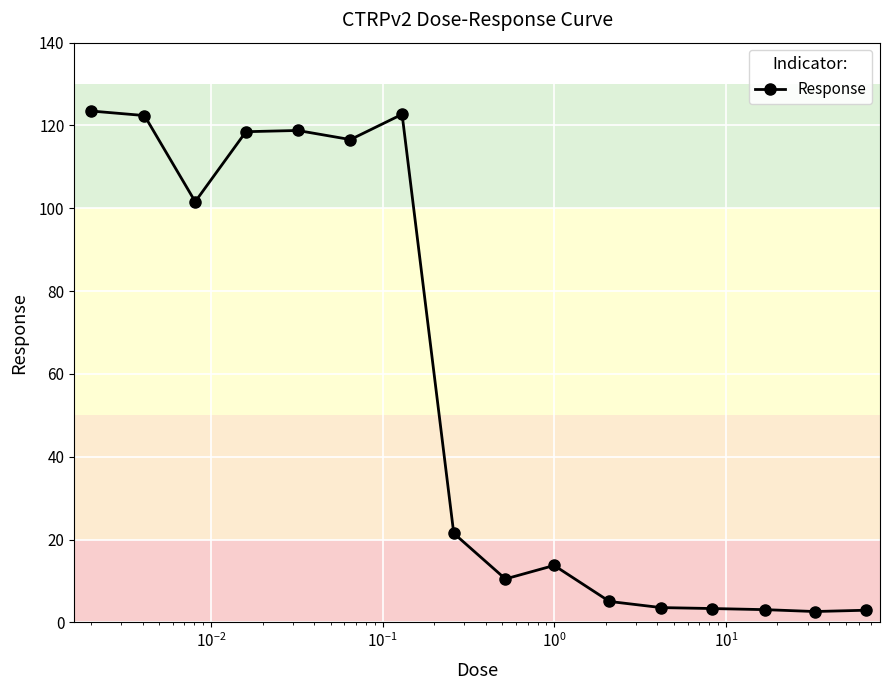

True or false: there are more than 0 points higher than both neighbors.

True